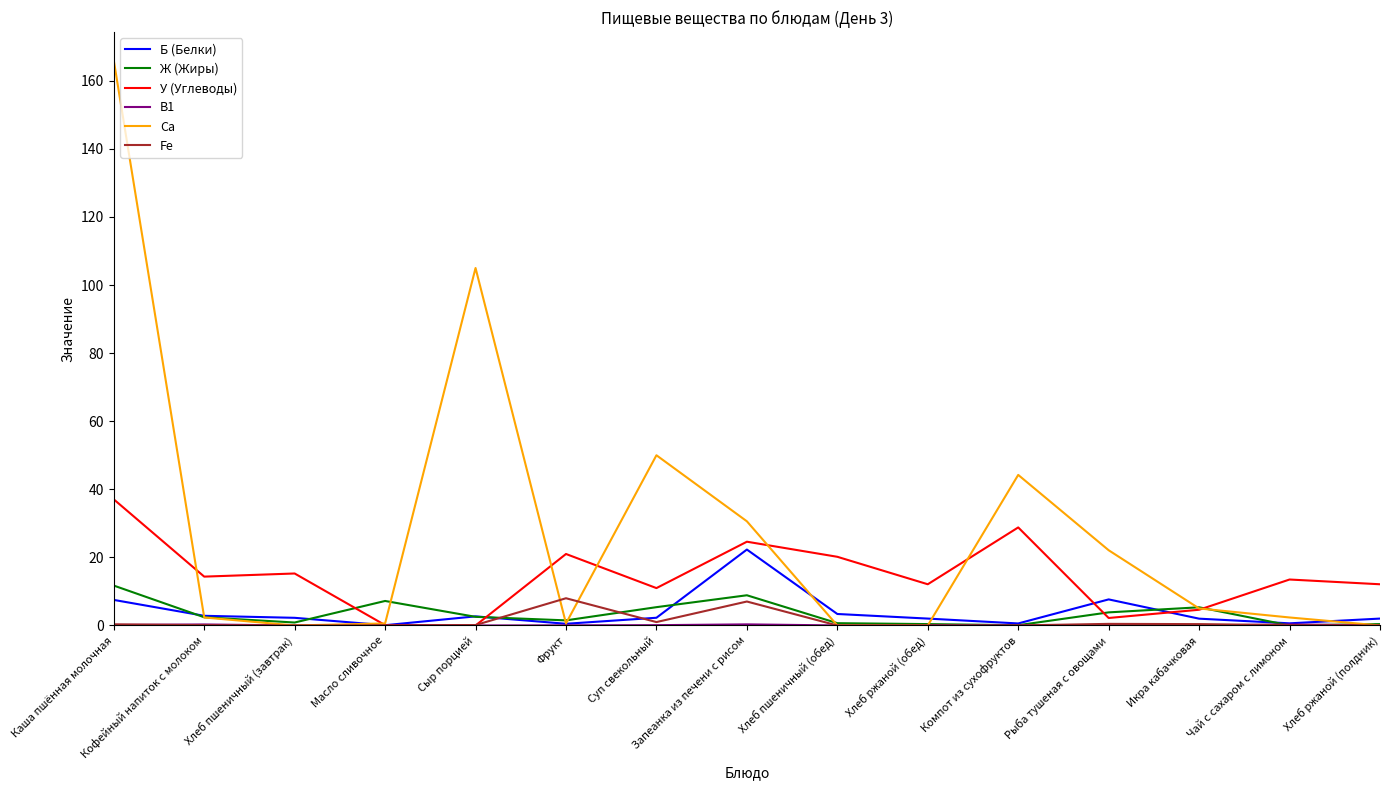

The У (Углеводы) series shows 20.2 at Хлеб пшеничный (обед). True or false?

True